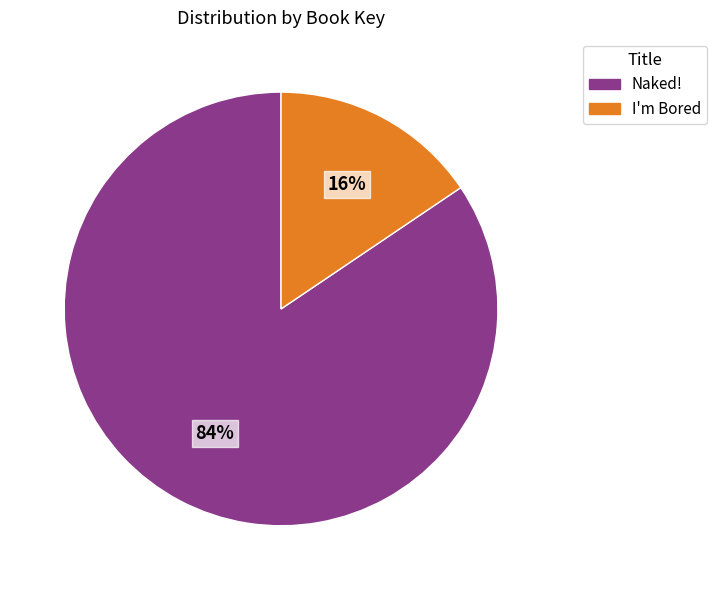

Which slice is the smallest?

I'm Bored